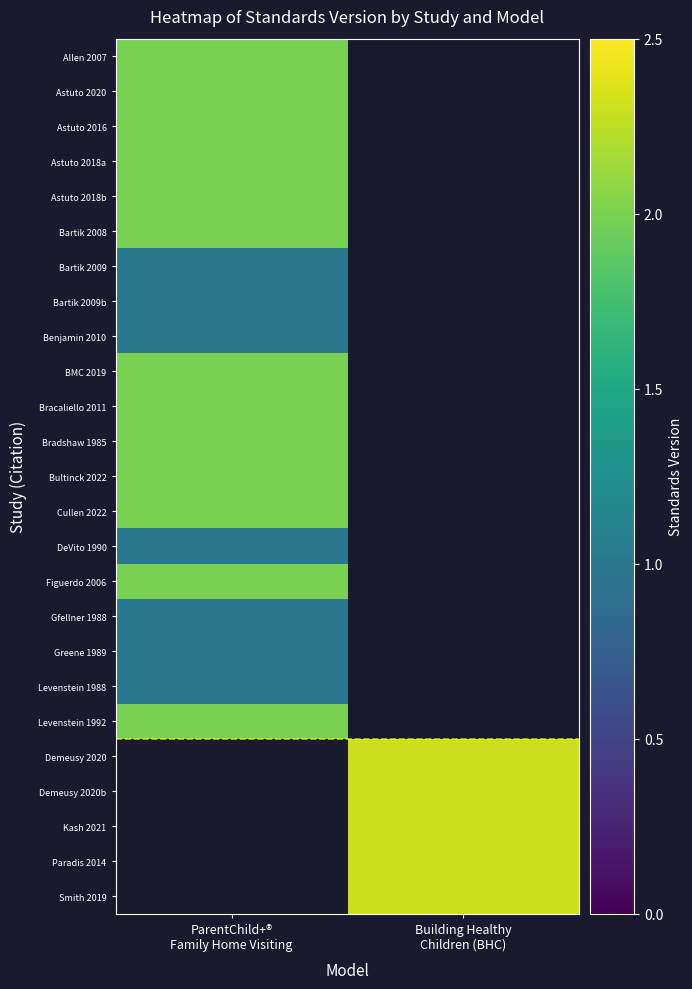

At ParentChild+® Family Home Visiting, list the series in order from smallest to largest.

Bartik 2009, Bartik 2009b, Benjamin 2010, DeVito 1990, Gfellner 1988, Greene 1989, Levenstein 1988, Allen 2007, Astuto 2020, Astuto 2016, Astuto 2018a, Astuto 2018b, Bartik 2008, BMC 2019, Bracaliello 2011, Bradshaw 1985, Bultinck 2022, Cullen 2022, Figuerdo 2006, Levenstein 1992, Demeusy 2020, Demeusy 2020b, Kash 2021, Paradis 2014, Smith 2019